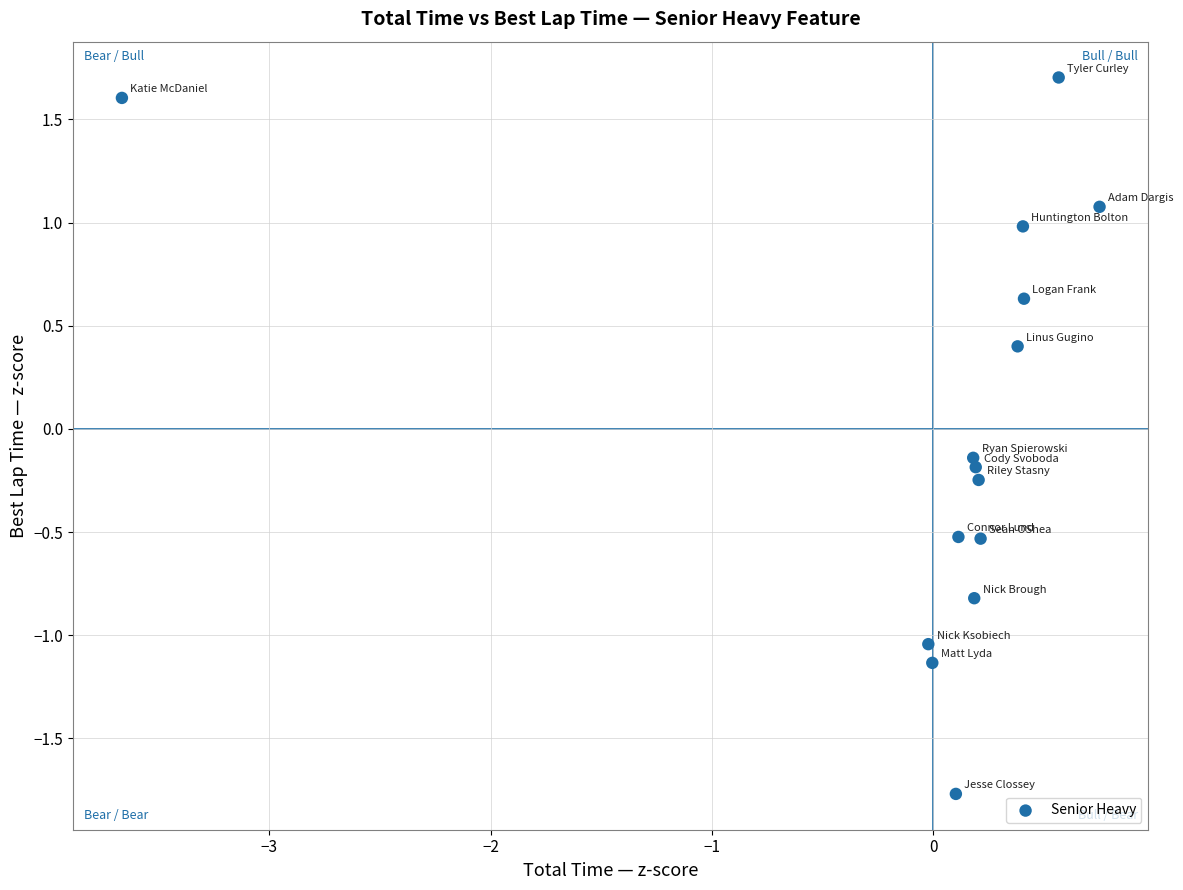

What is the range of Y values (max minus min)?

3.5